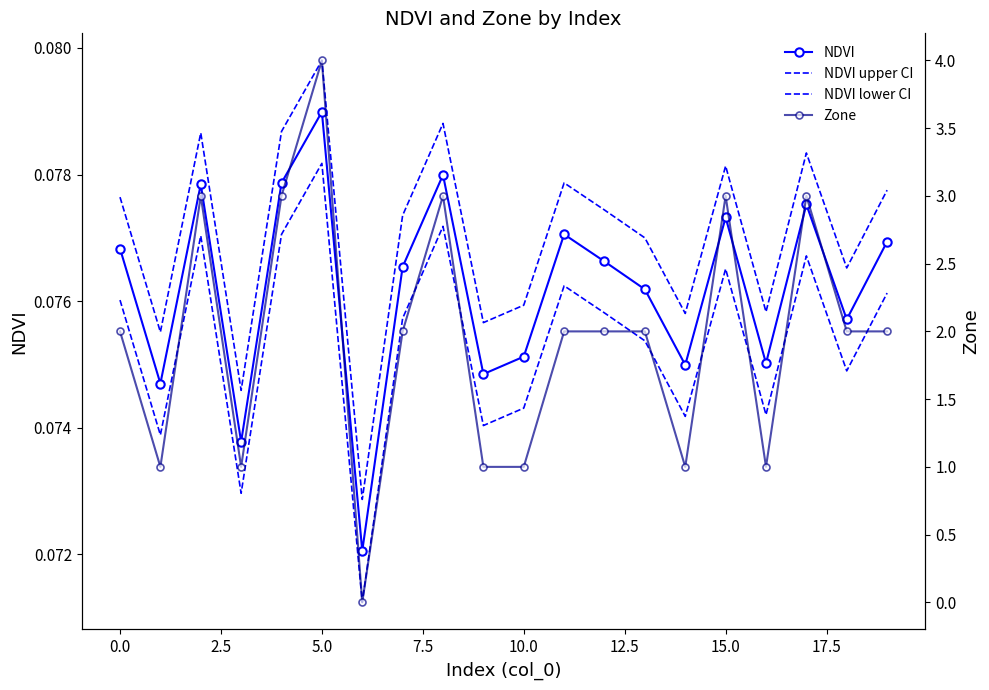

Which category has the highest value in the NDVI series?

5.0